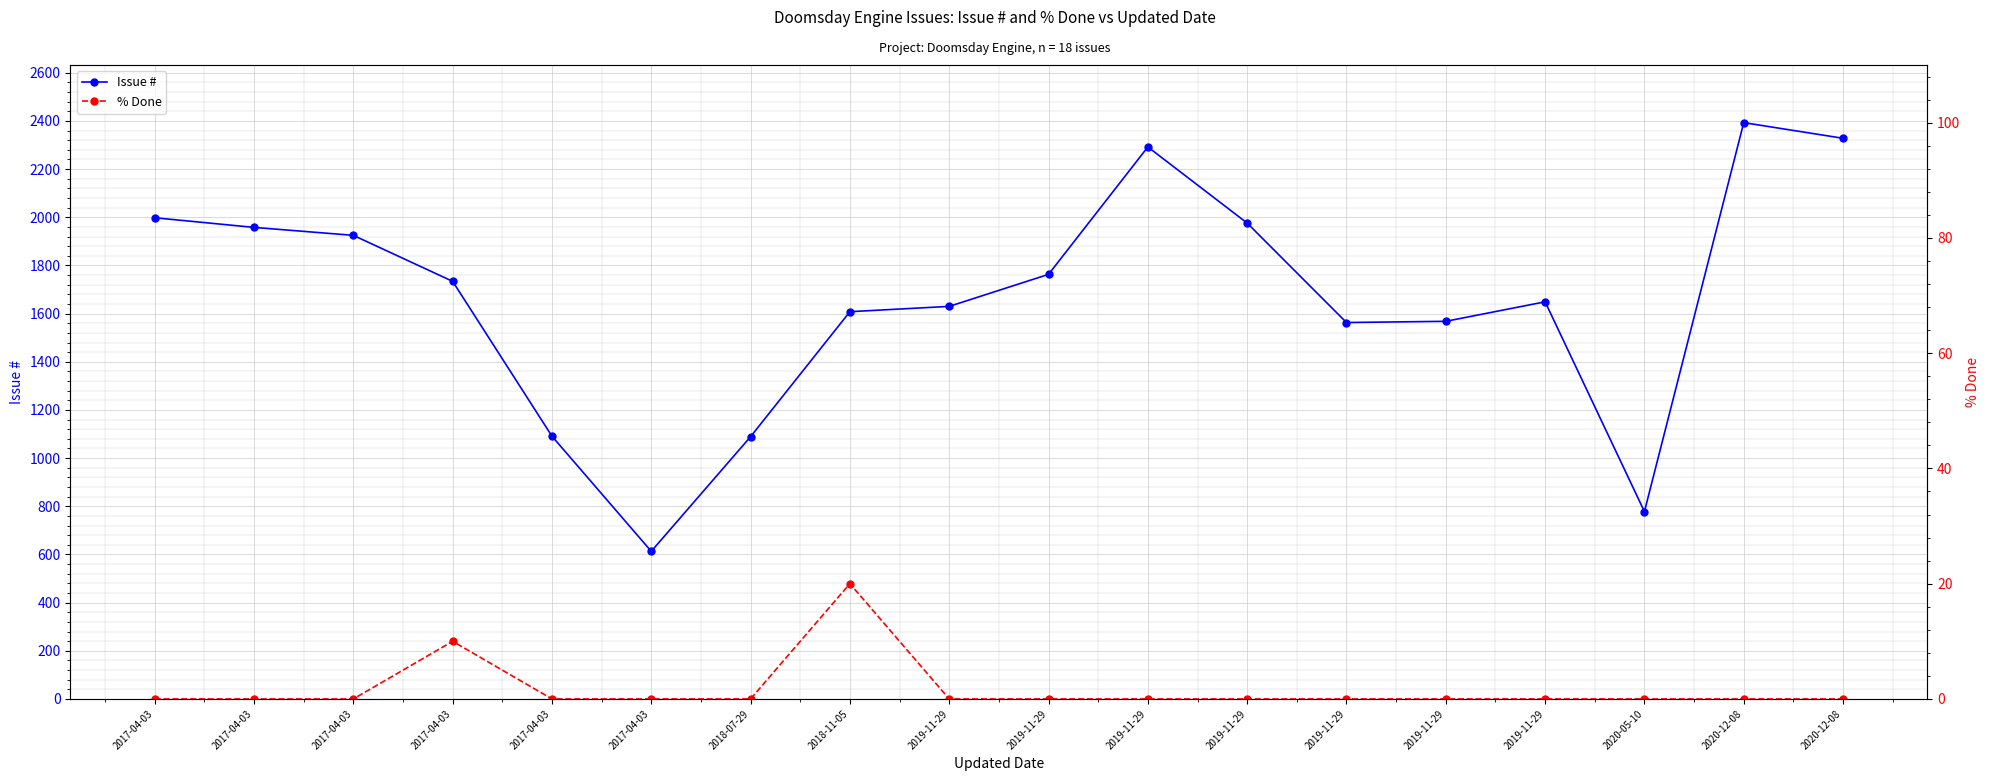

At which category is the sum across all series the highest?

2020-12-08